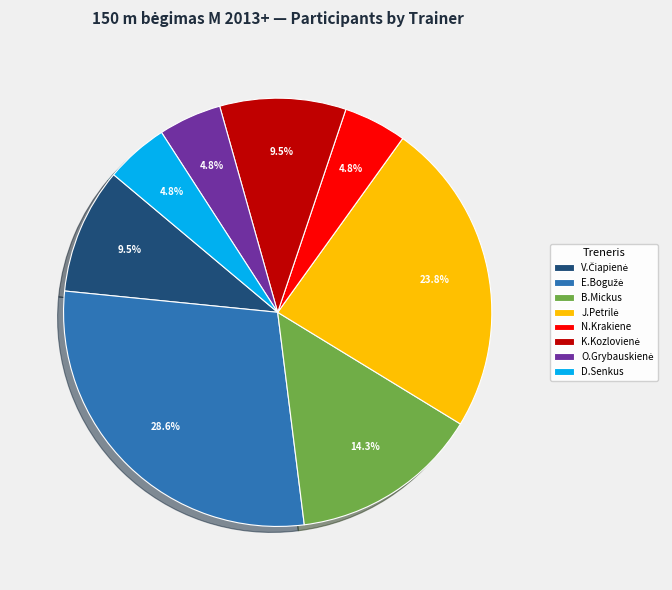

Is it true that B.Mickus is 1% of the pie?

False